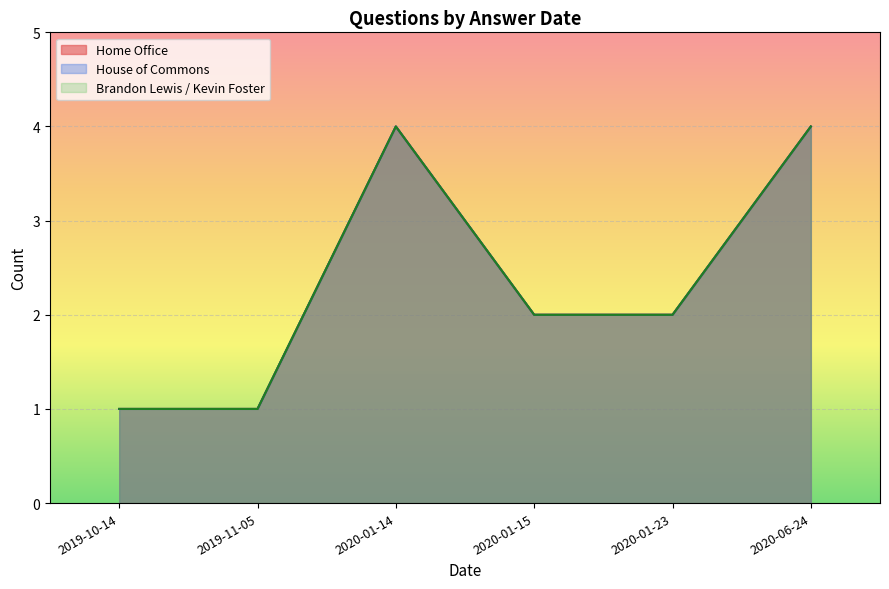

True or false: Home Office and Brandon Lewis / Kevin Foster cross at least once.

False